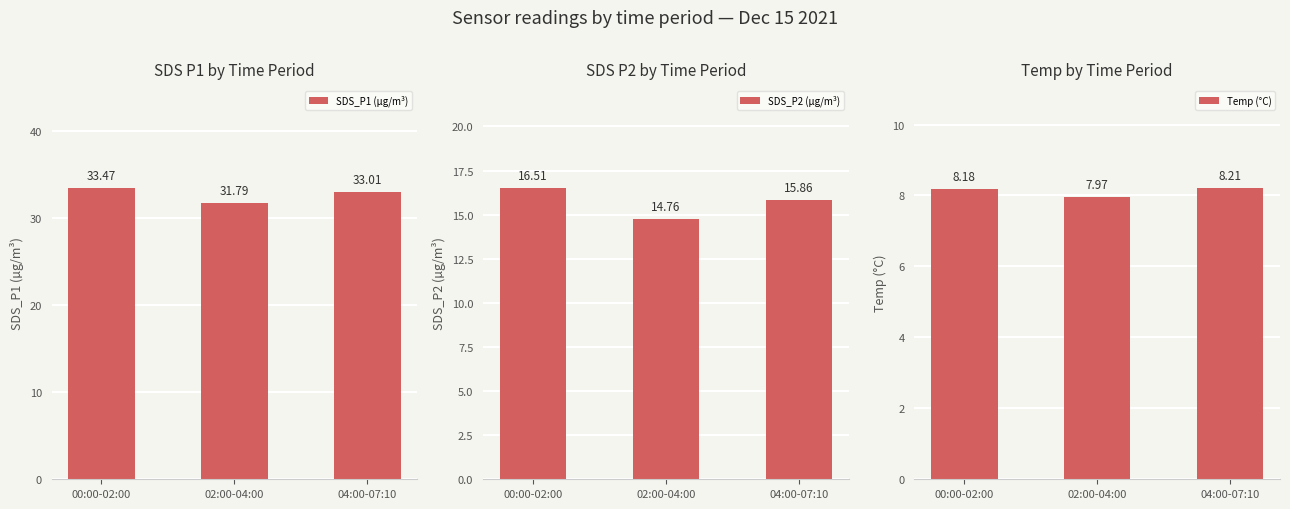

Reading left to right, what are all the values shown in this chart?

SDS_P1 (µg/m³): 33.5	31.8	33.0
SDS_P2 (µg/m³): 16.5	14.8	15.9
Temp (°C): 8.2	8.0	8.2